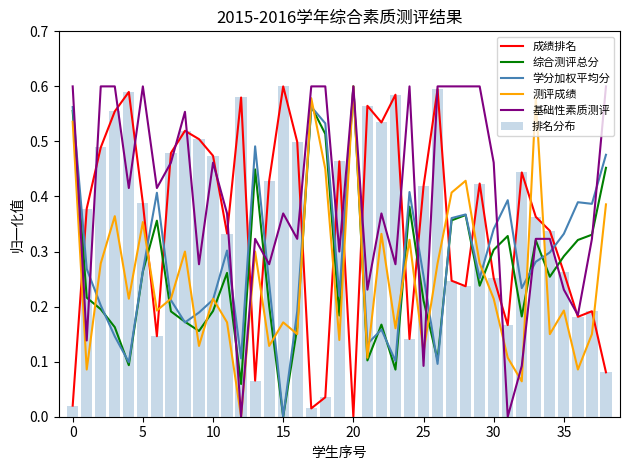

At which label does 成绩排名 reach its minimum?

20